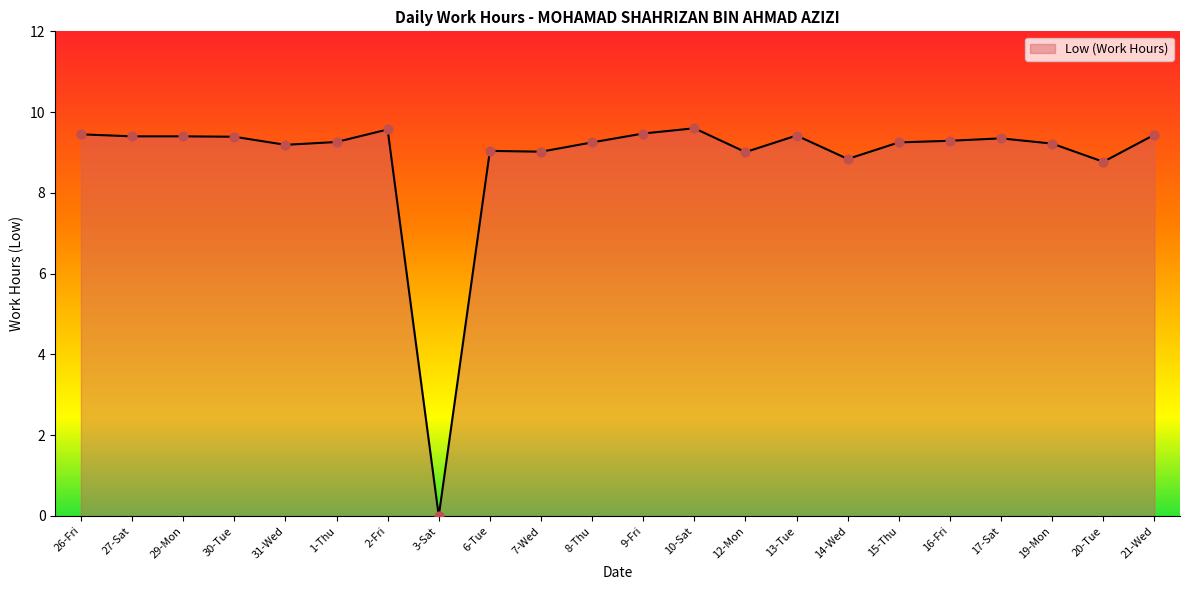

What is the ratio of the value at 6-Tue to the value at 10-Sat?

0.9